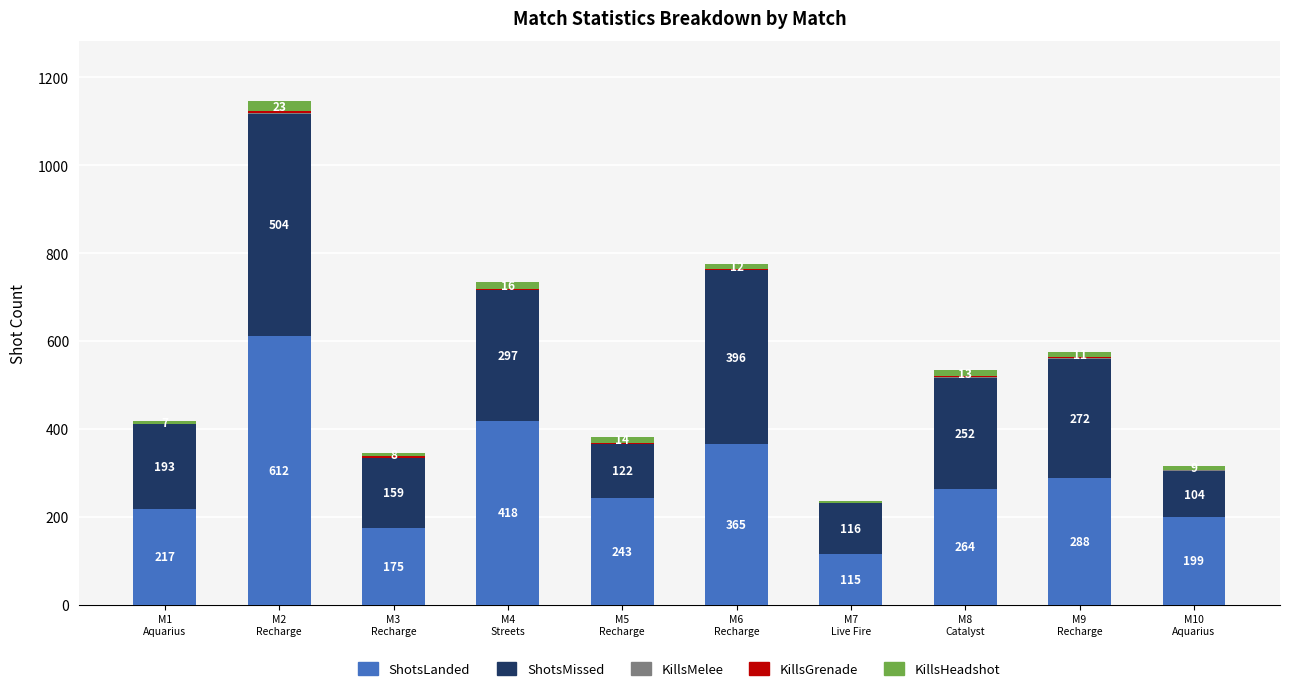

What is the maximum value for ShotsLanded?

612